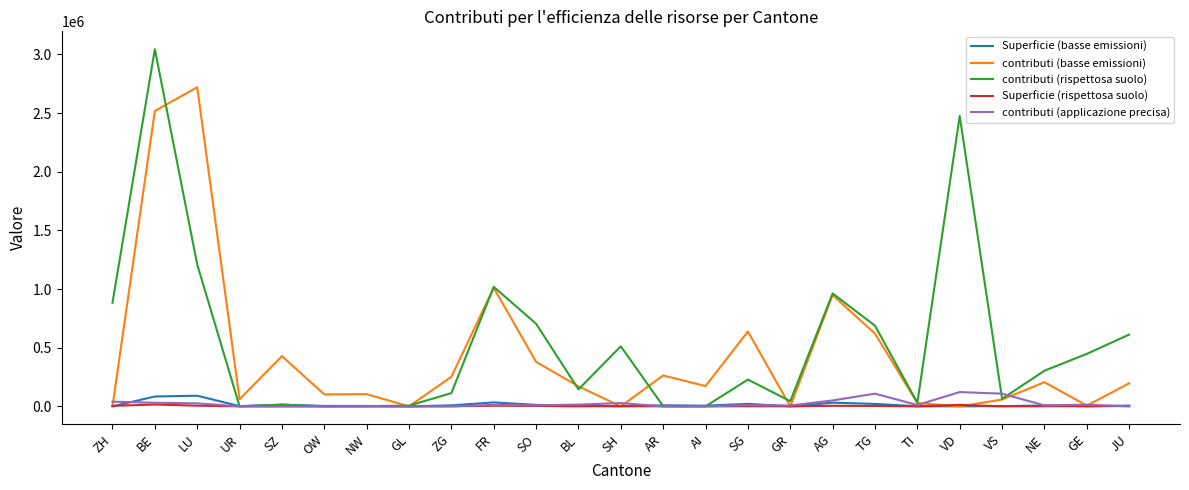

The value of contributi (basse emissioni) at NW is 104031. True or false?

True